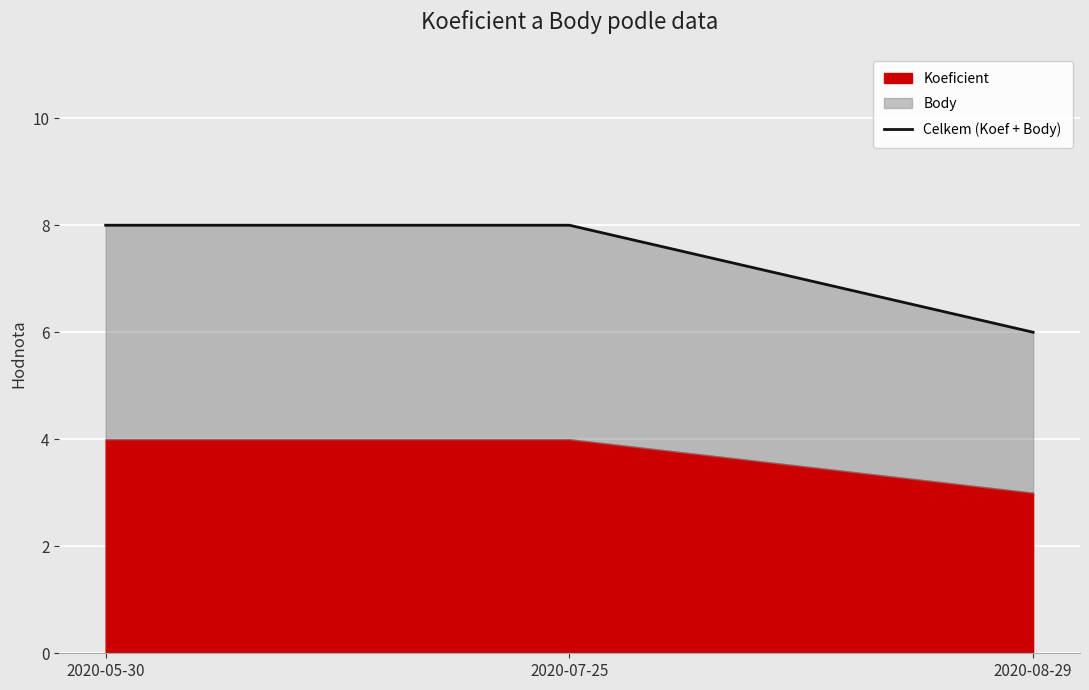

What is the difference between the values at 2020-08-29 and 2020-05-30?

2